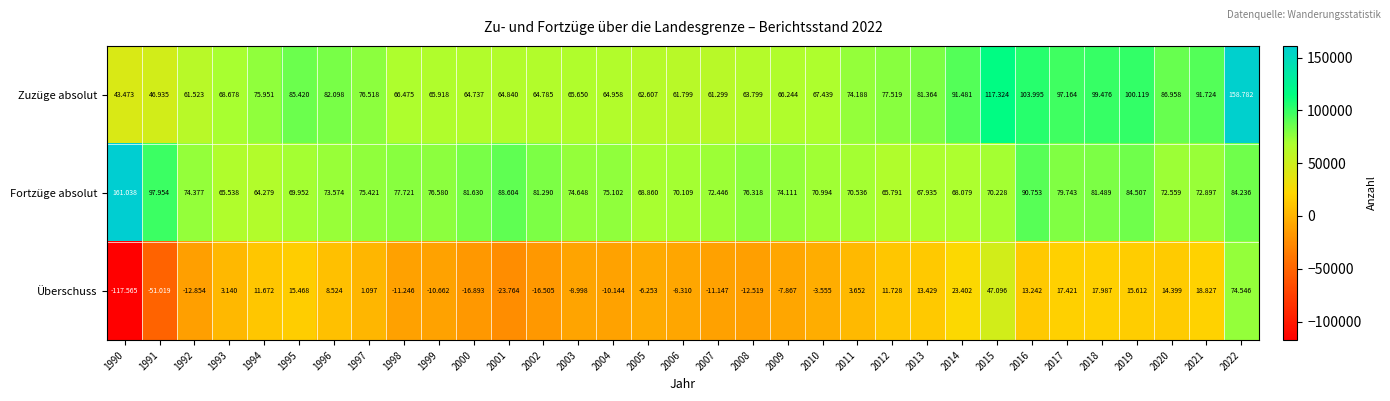

Count the number of categories in the chart.

33